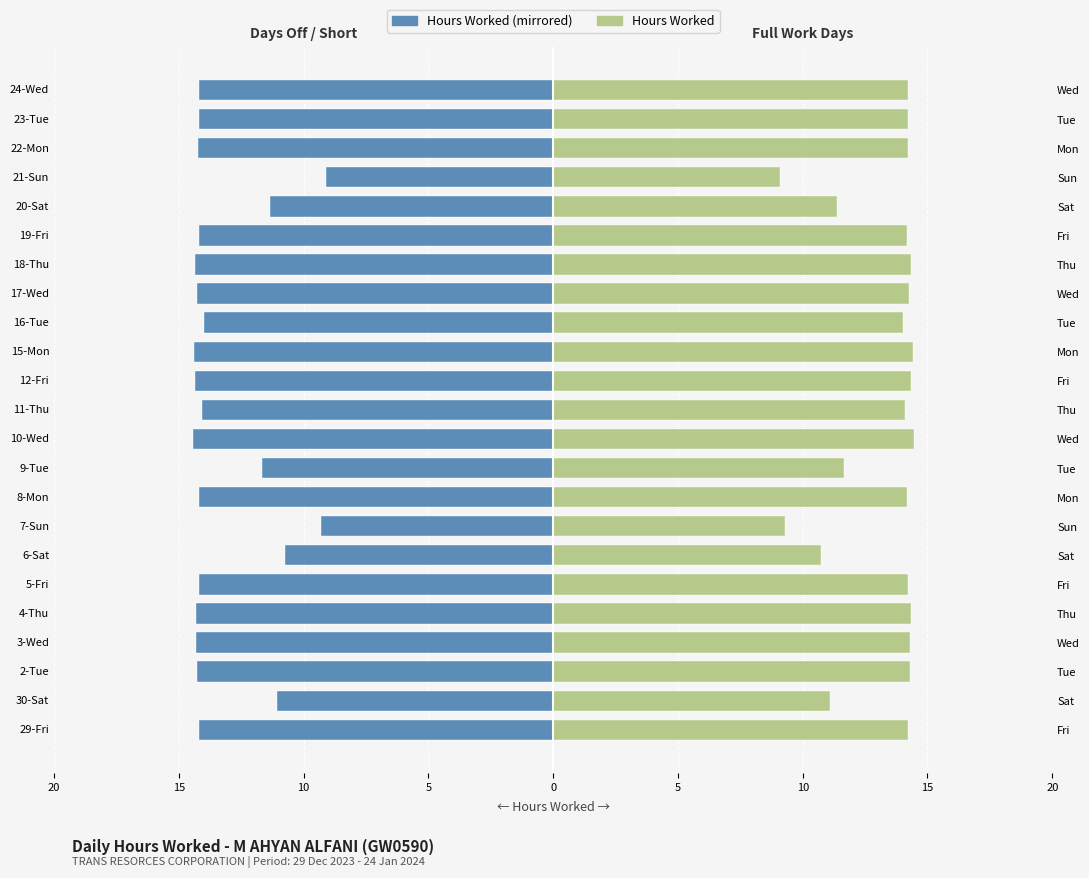

What is the difference between the maximum and minimum values in the Hours Worked (Right) series?

5.3